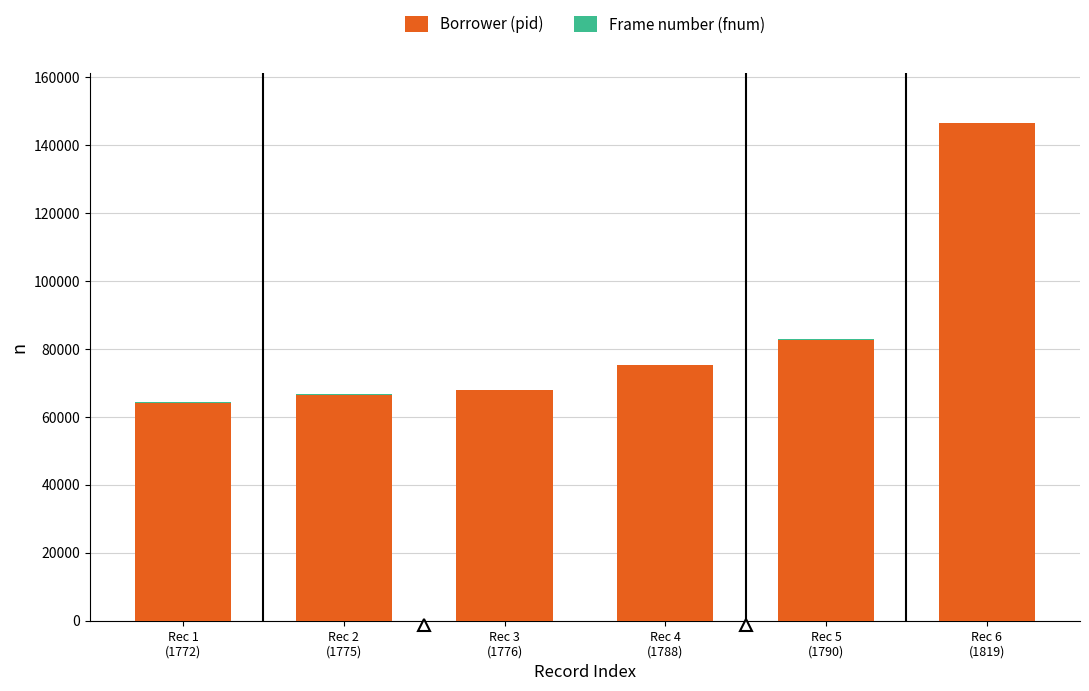

What is the sum of the Borrower (pid) values at Rec 3
(1776) and Rec 5
(1790)?

150413